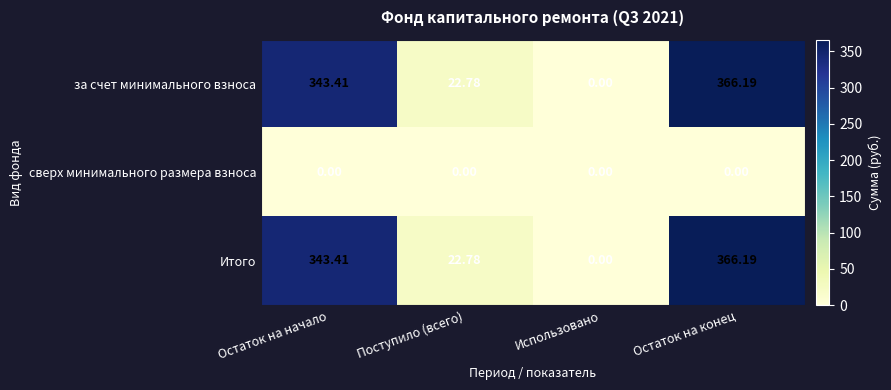

Is the value of Итого at Поступило (всего) greater than the value of сверх минимального размера взноса at Поступило (всего)?

Yes